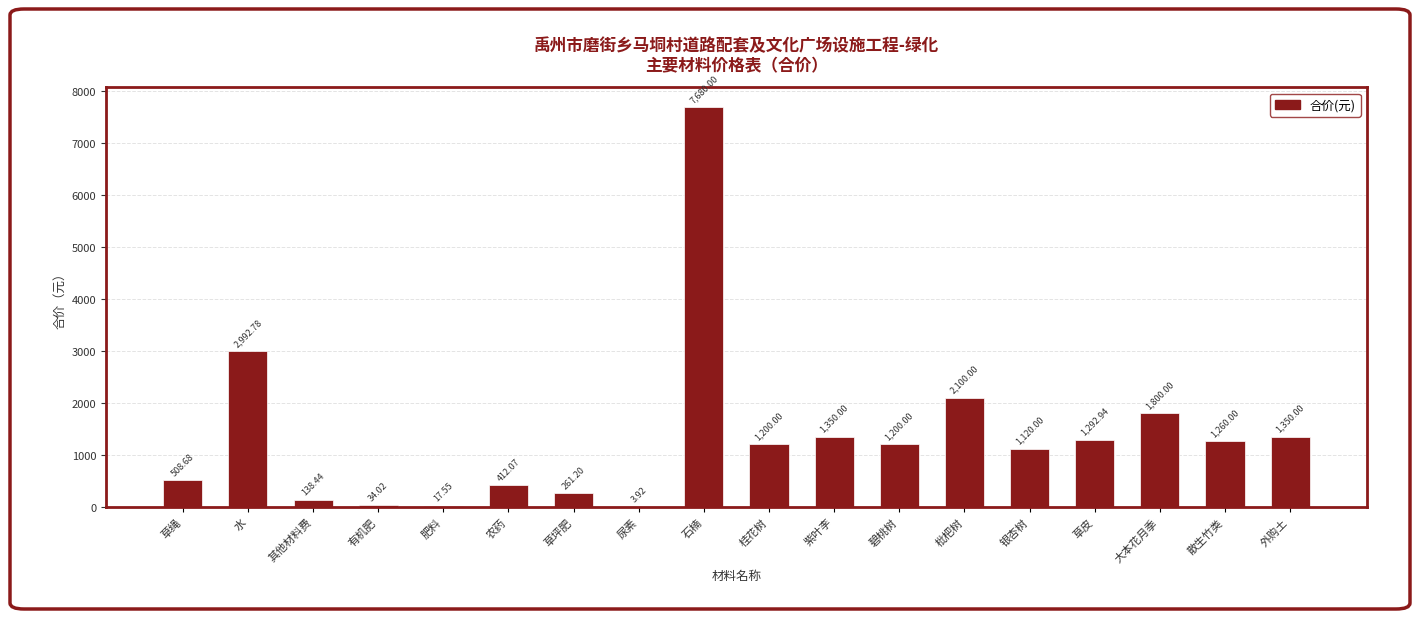

What is the sum of all values?

24721.6